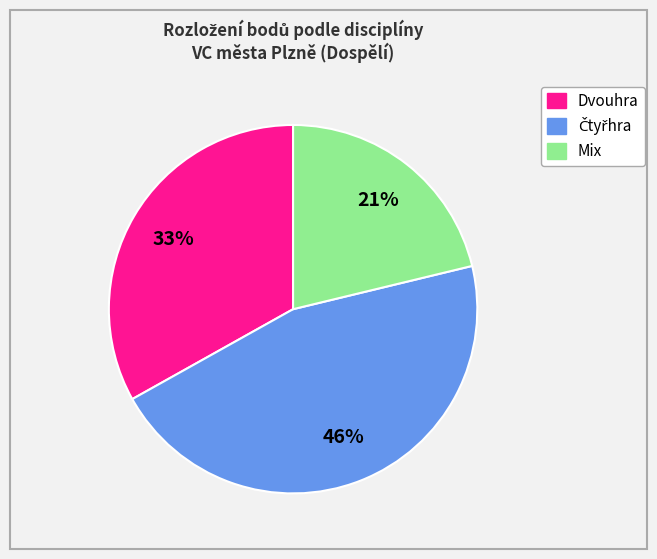

How many slices are in this pie chart?

3